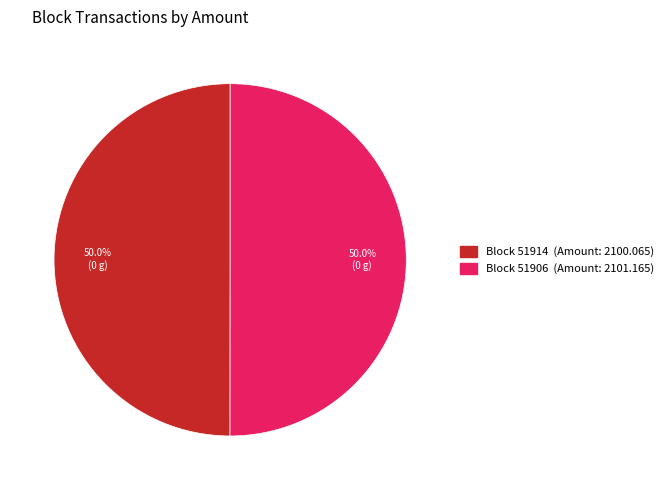

Which slice represents more than half of the pie?

51906